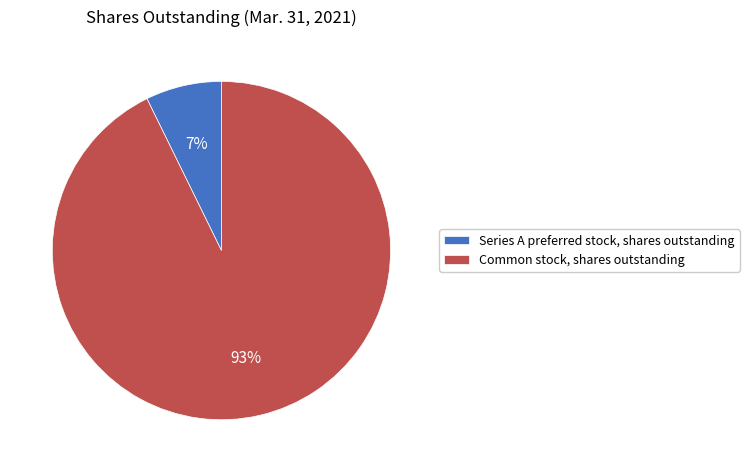

Is it true that Series A preferred stock, shares outstanding is 1% of the pie?

False